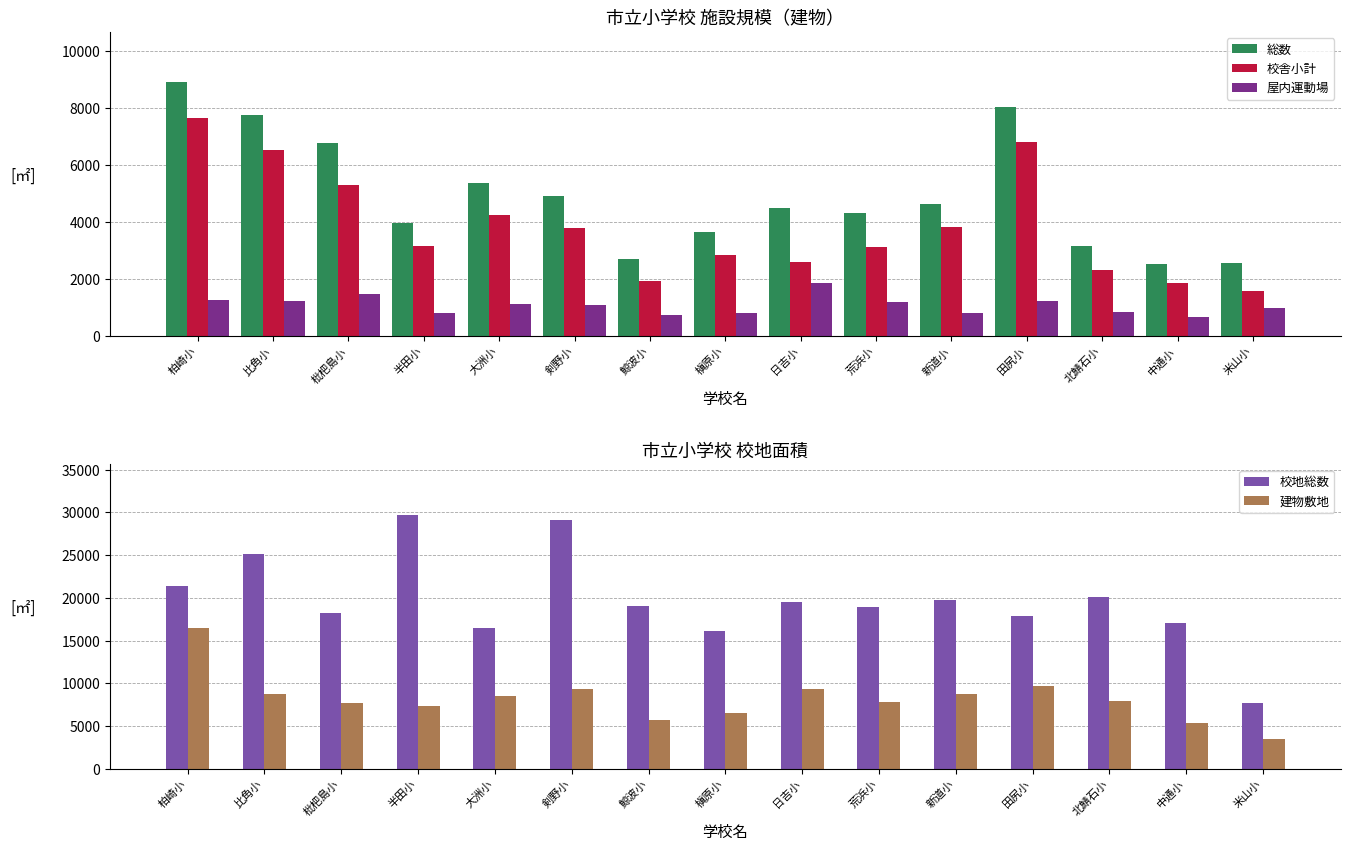

What is the total value across all series at 半田小?

44971